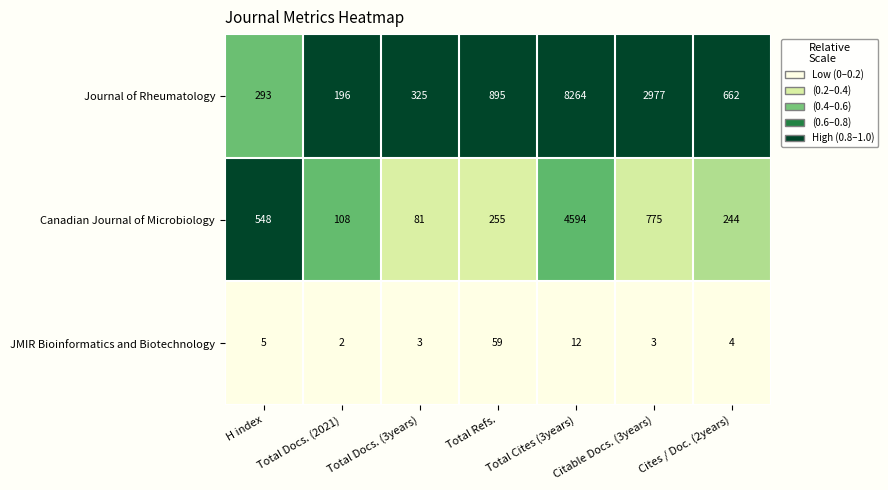

Is it true that JMIR Bioinformatics and Biotechnology equals 4 at Cites / Doc. (2years)?

True